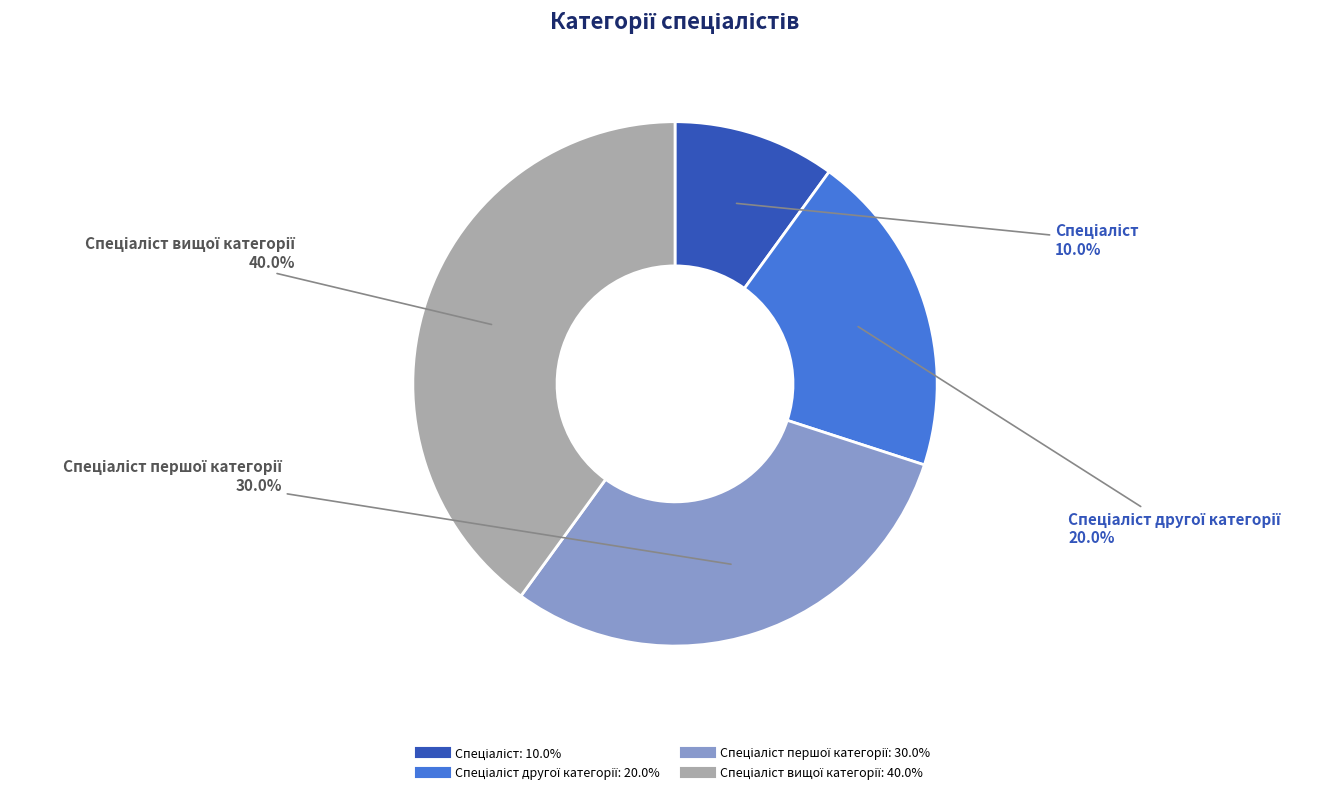

Is there a majority slice in this chart?

No